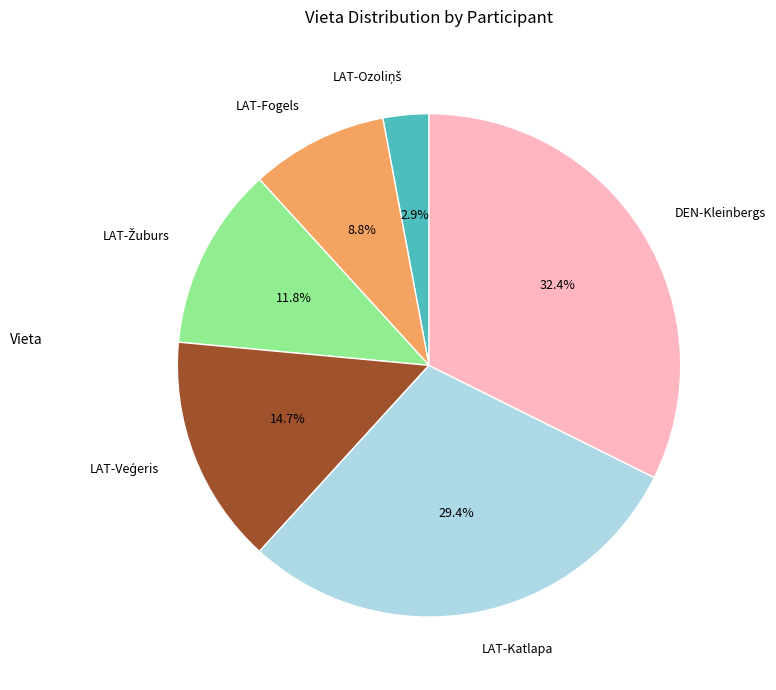

What is the ratio of the value at DEN-Kleinbergs to the value at LAT-Katlapa?

1.1